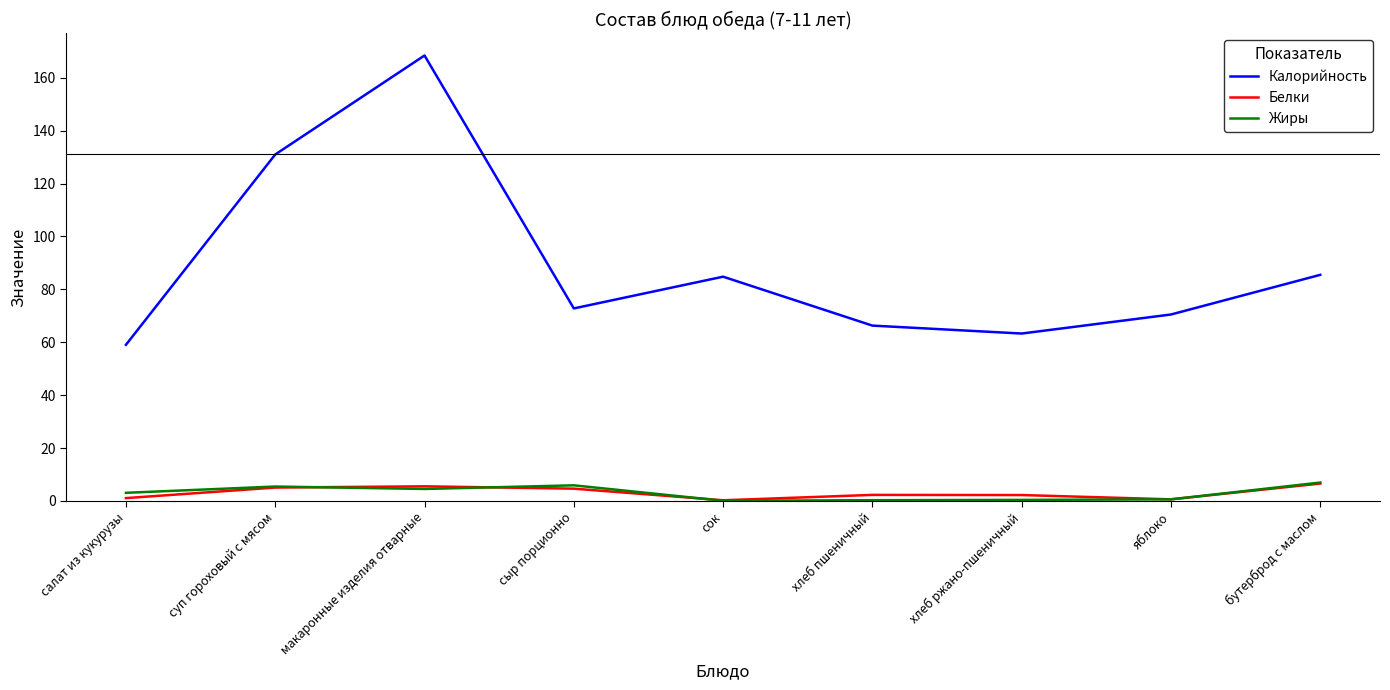

Which series changed the most between суп гороховый с мясом and яблоко?

Калорийность